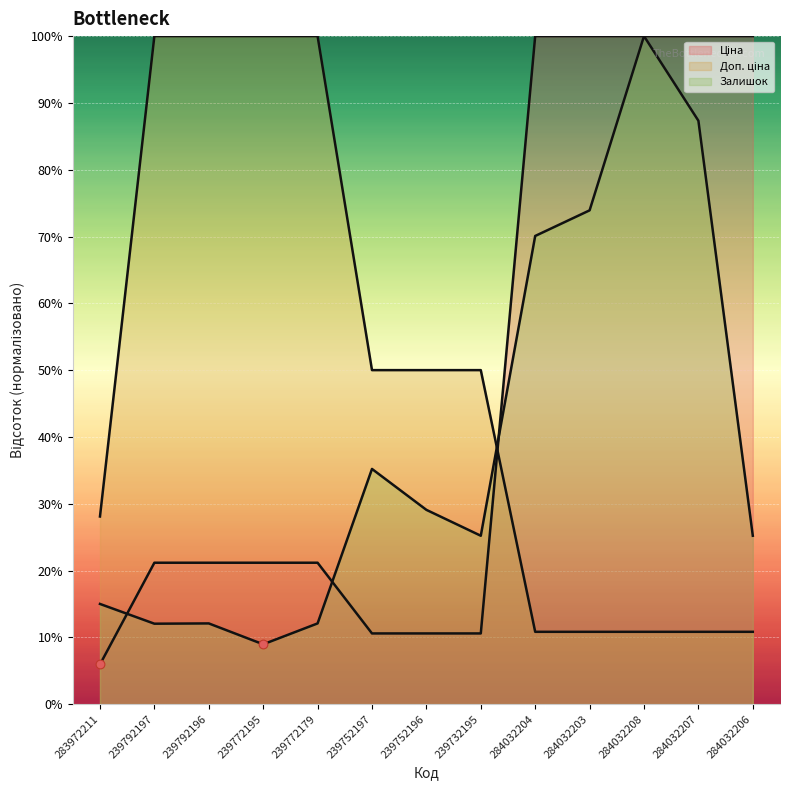

Which series has the widest spread of Y values?

Ціна